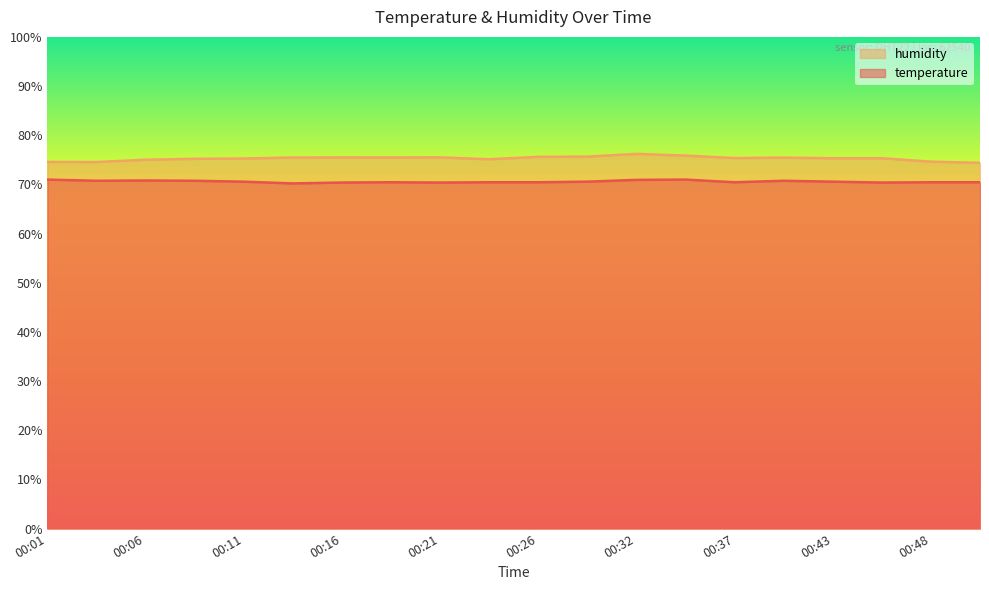

At which label is temperature closest to 70?

00:13